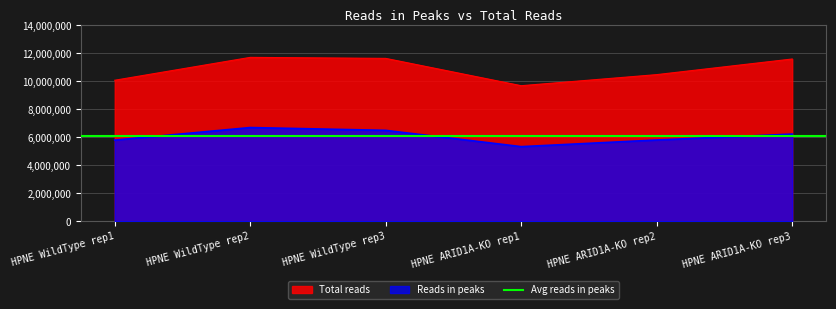

Between HPNE WildType rep1 and HPNE ARID1A-KO rep2, which series saw the biggest shift?

Total reads